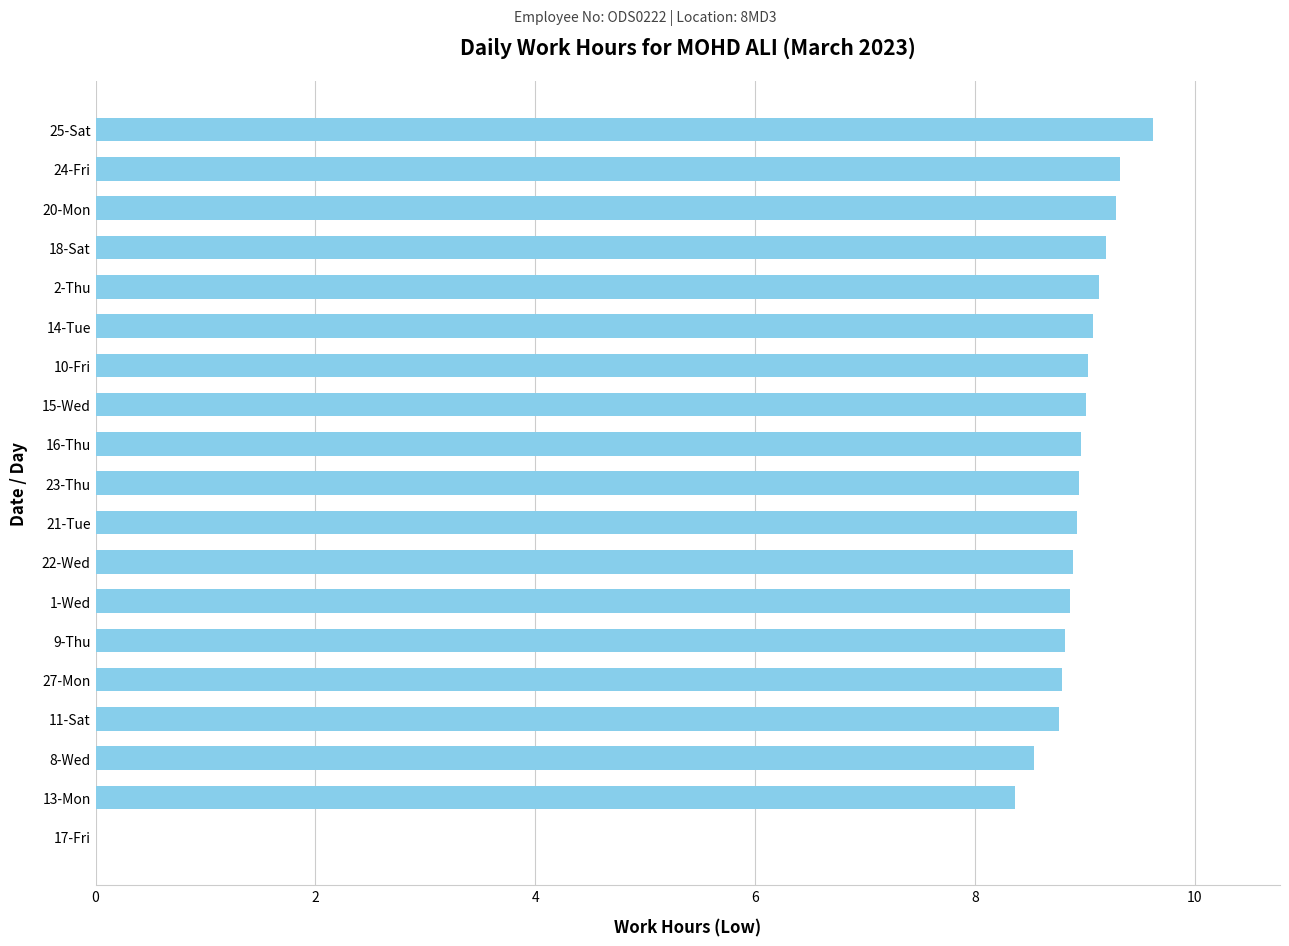

The value at 11-Sat is 8.8. True or false?

True